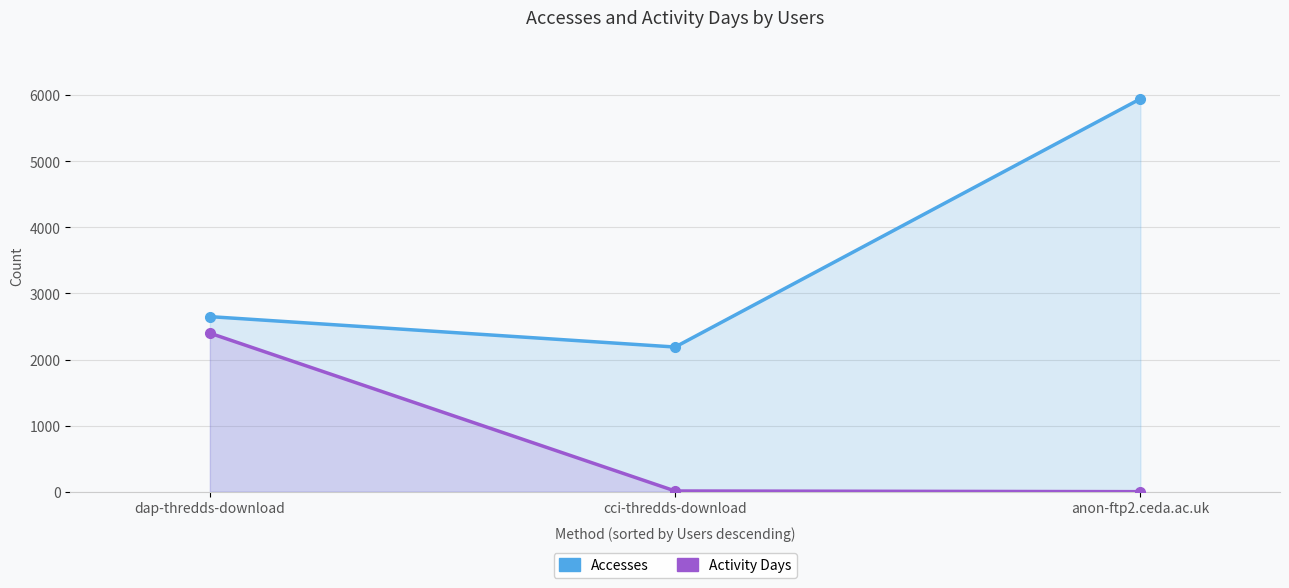

What is the value of the Accesses point at the 3rd from the left?

5944